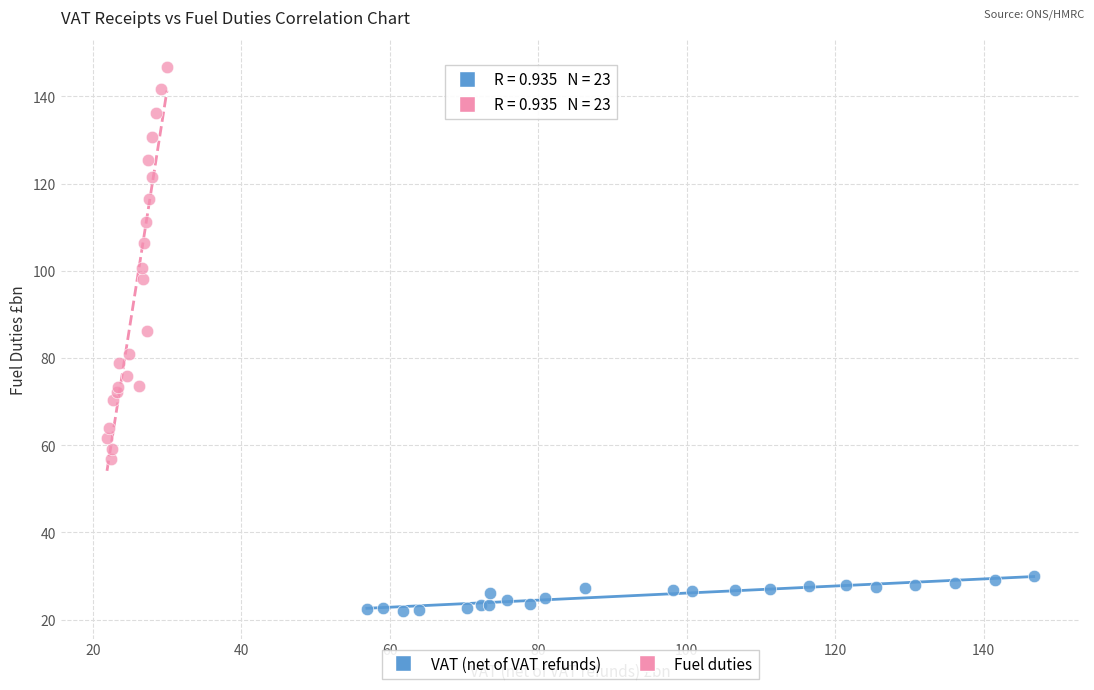

Which series contains the highest Y value?

Fuel duties